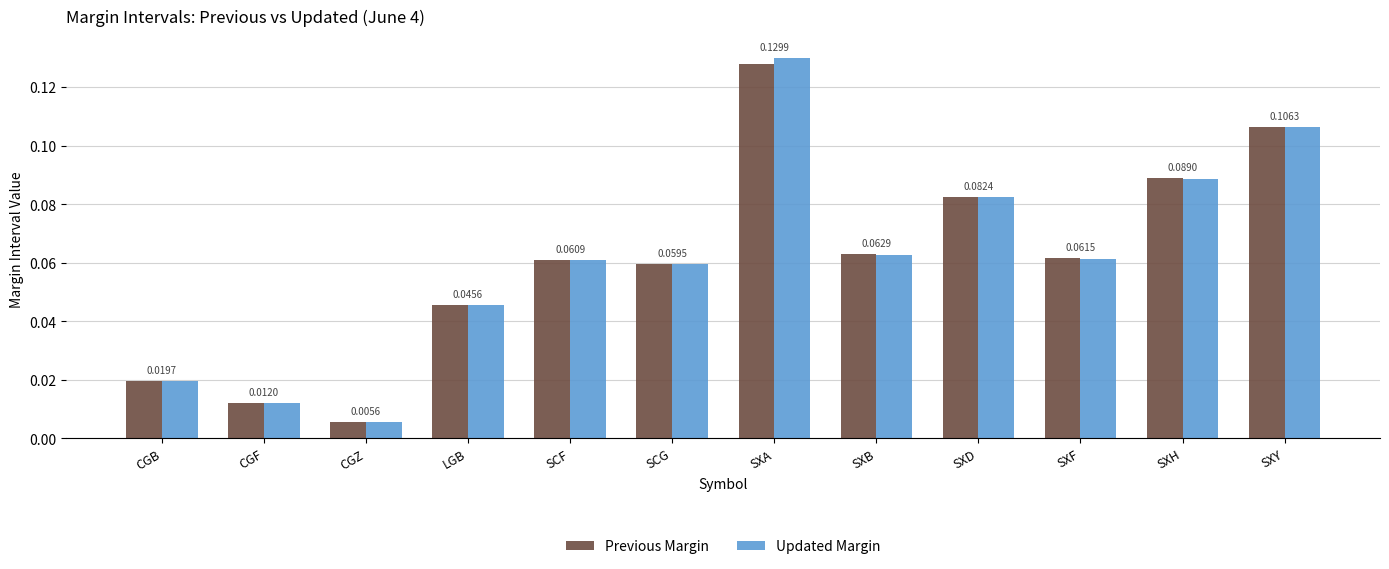

Between CGF and CGZ, which series saw the biggest shift?

Previous Margin